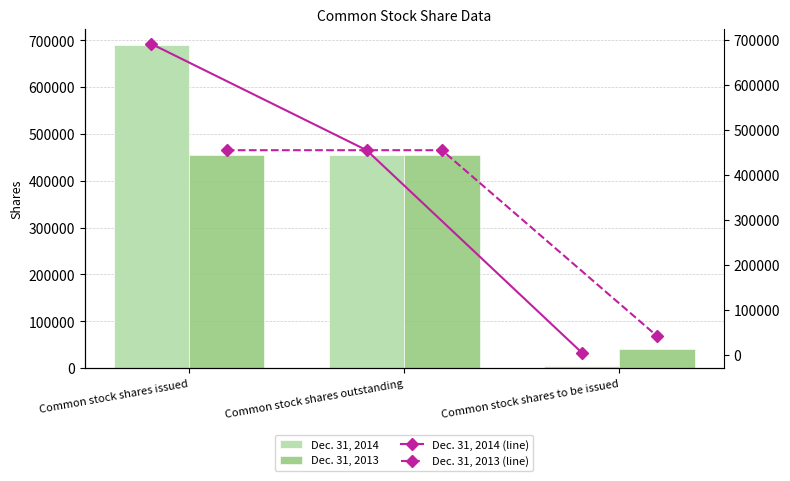

What is the sum of all Dec. 31, 2013 (line) values?

951083